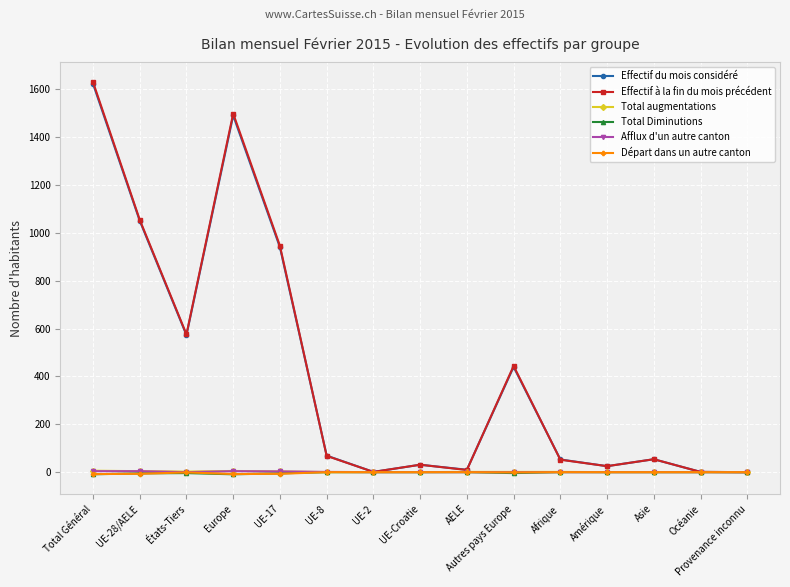

At which label is Effectif du mois considéré closest to 812?

UE-17